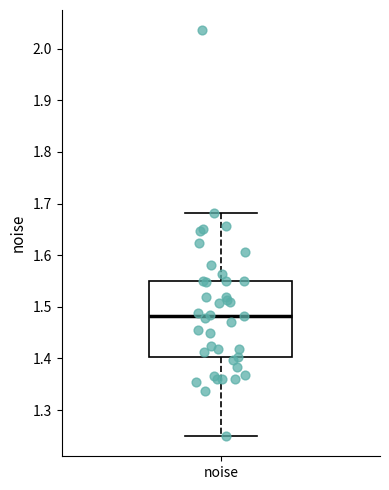

Where does the median line of the box for noise sit on the y-axis? The values are not printed on the chart, so give them approximately, as read against the axis.

1.48